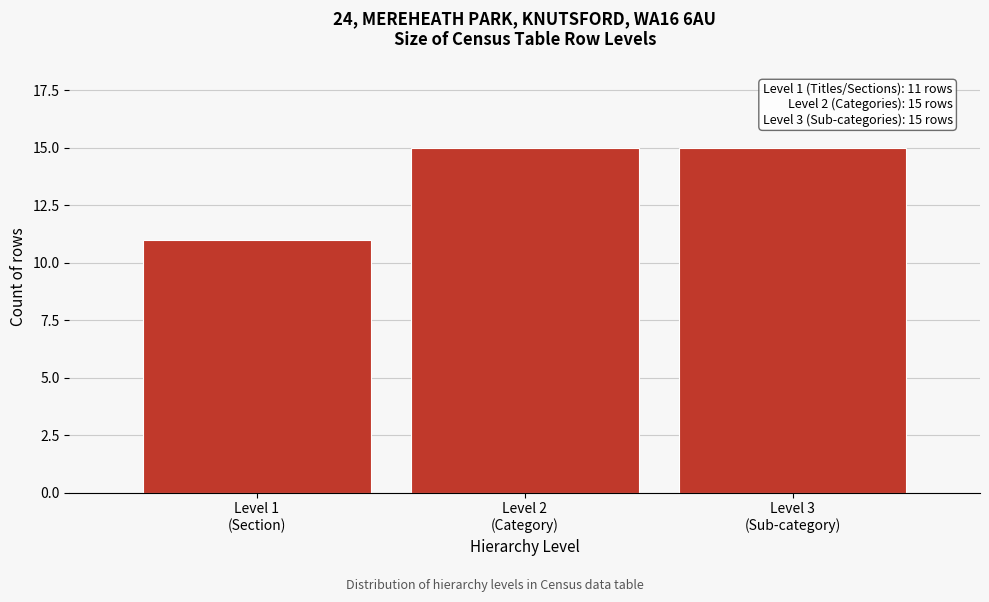

Reading left to right, transcribe all the data shown in this chart.

11	15	15